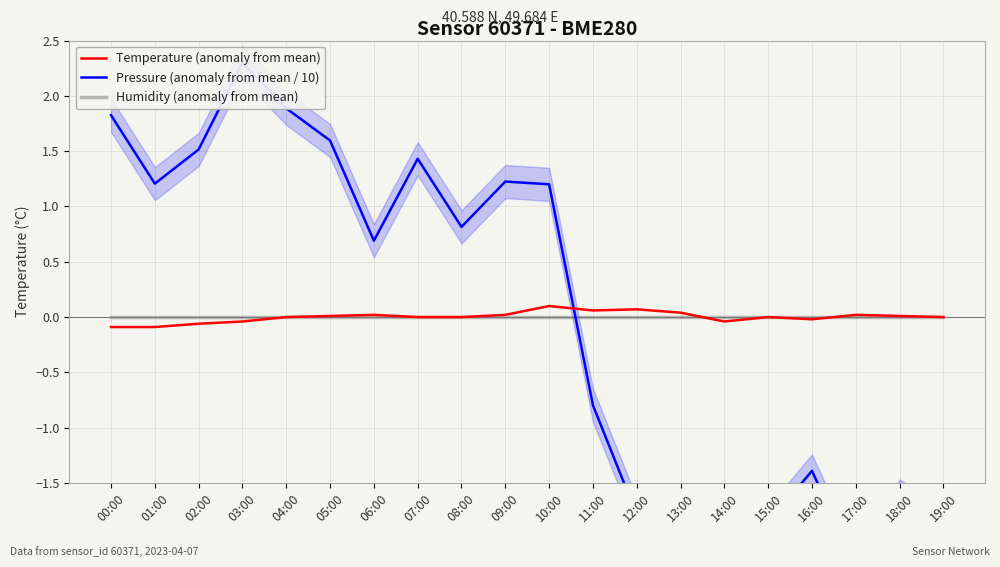

At which category is the sum across all series the highest?

03:00